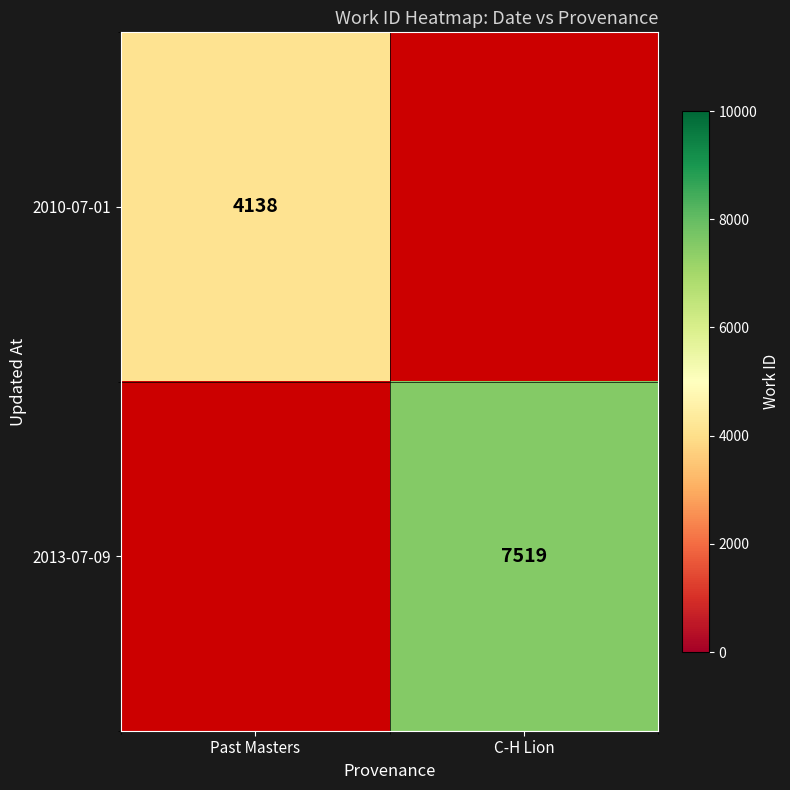

The 2010-07-01 series shows 4138 at Past Masters. True or false?

True